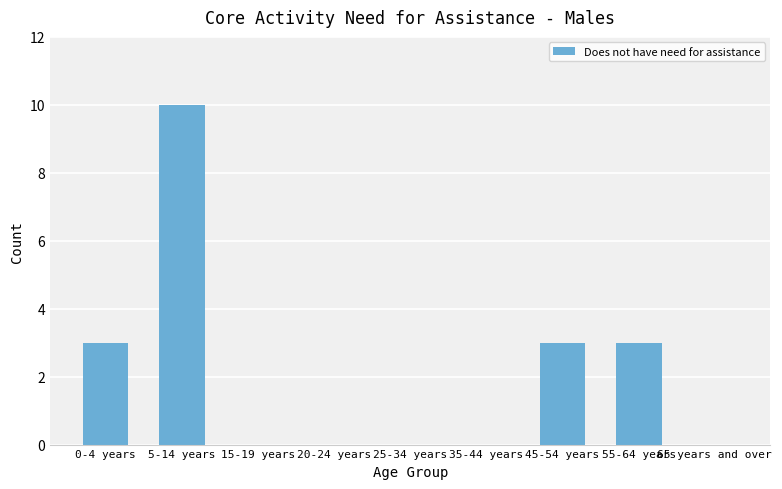

Count the values in the range 0 to 3.

8